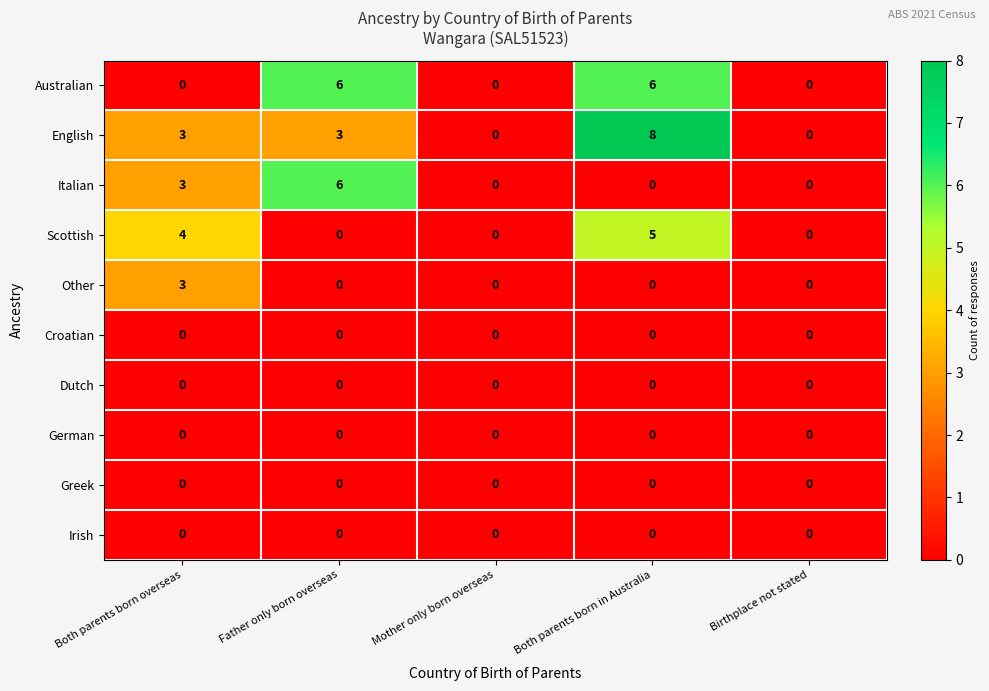

What is the approximate value of Italian at Both parents born overseas?

3